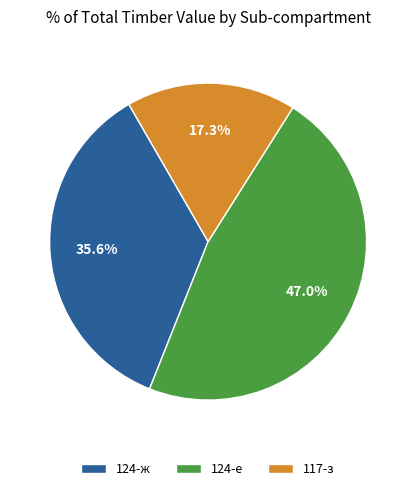

Rank the categories by value from highest to lowest.

124-e, 124-ж, 117-з